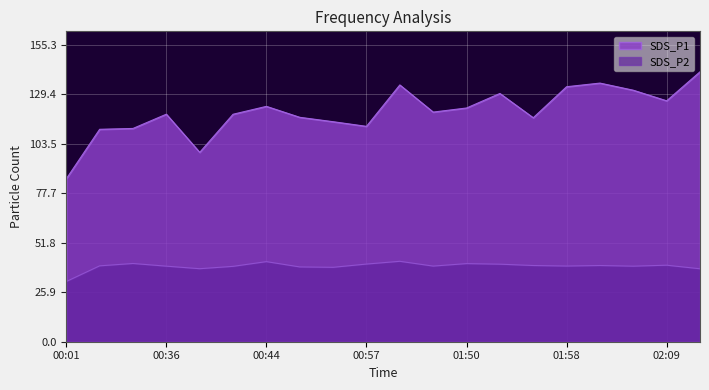

How many interior local valleys does the SDS_P2 series have?

5